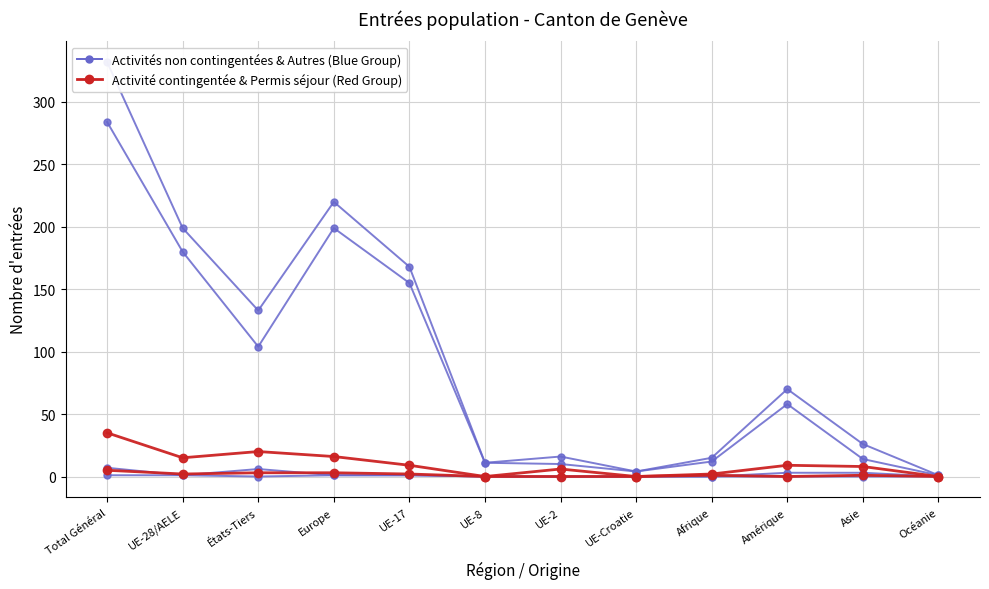

Reading right to left, what are all the values shown in this chart?

Blue Group: Océanie=1	Asie=26	Amérique=70	Afrique=15	UE-Croatie=4	UE-2=16	UE-8=11	UE-17=168	Europe=220	États-Tiers=133	UE-28/AELE=199	Total Général=332
Red Group: Océanie=0	Asie=8	Amérique=9	Afrique=2	UE-Croatie=0	UE-2=6	UE-8=0	UE-17=9	Europe=16	États-Tiers=20	UE-28/AELE=15	Total Général=35